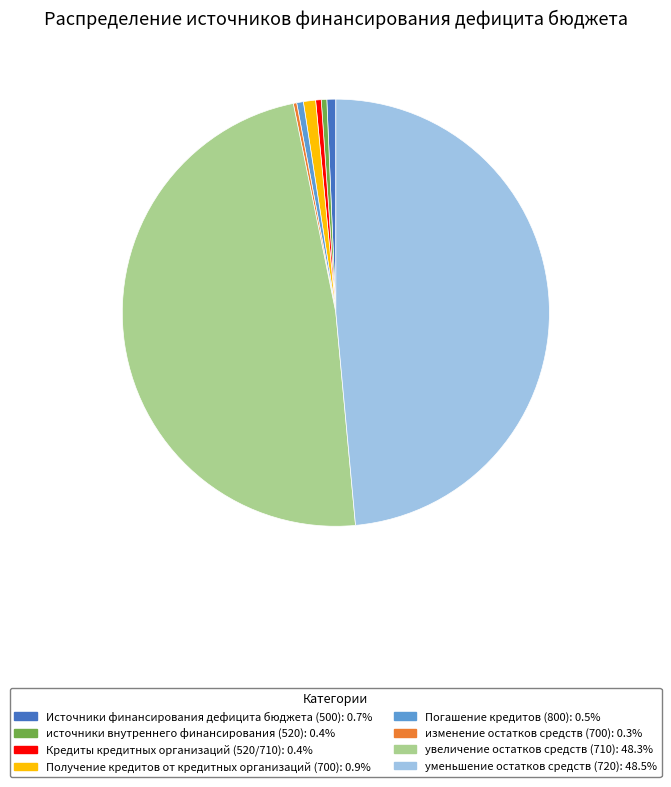

Is there a majority slice in this chart?

No